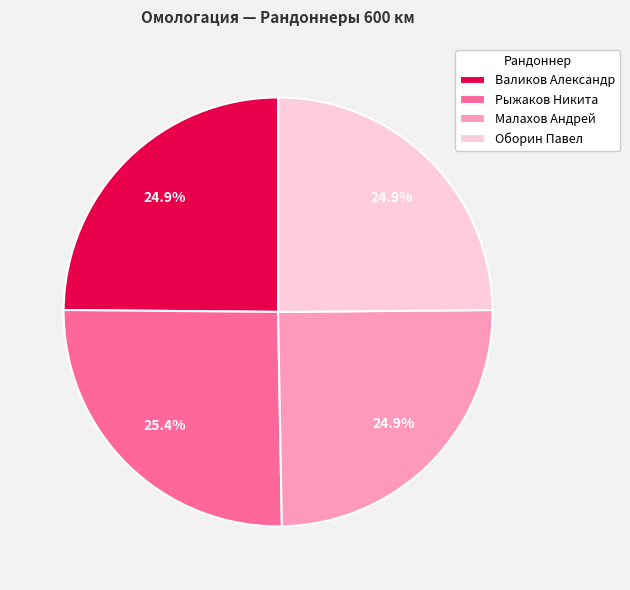

Does Малахов Андрей account for over 50% of the chart?

No